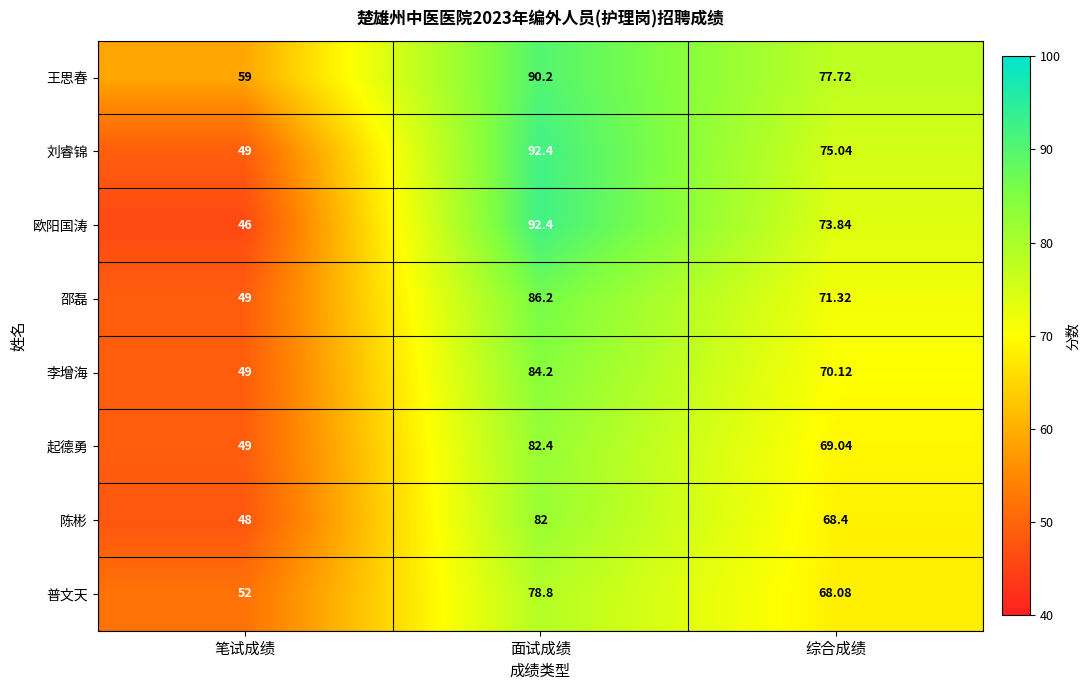

Which series has the largest total across all categories?

王思春